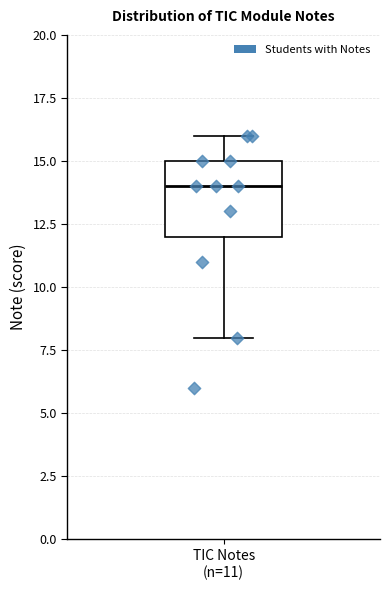

Read this box plot against the y-axis: the position of the median line, the range covered by the box, and the ends of both whiskers. The values are not printed on the chart, so give them approximately, as read against the axis.

median 14, box 12 to 15, whiskers 8 to 16